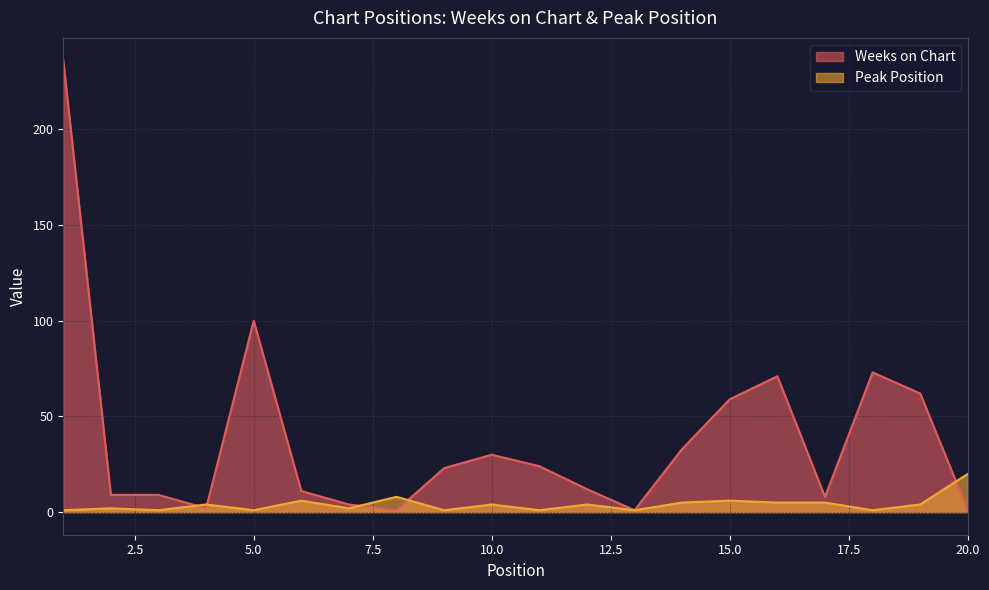

What is the value of the Weeks on Chart point at the 12th from the left?

12